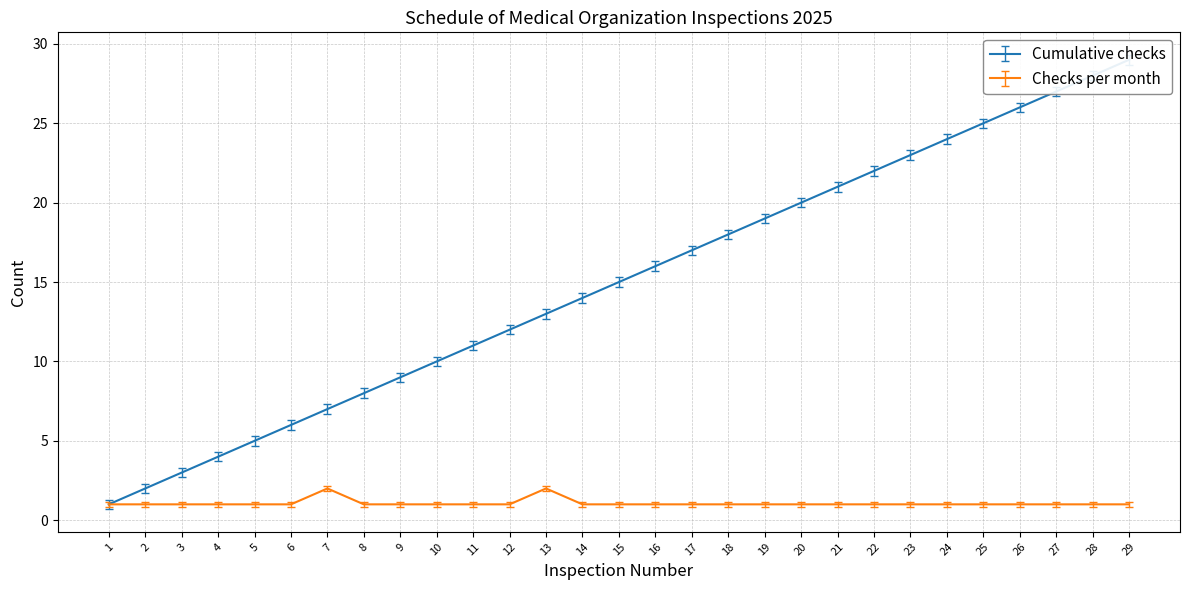

What is the sum of all Checks per month values?

31